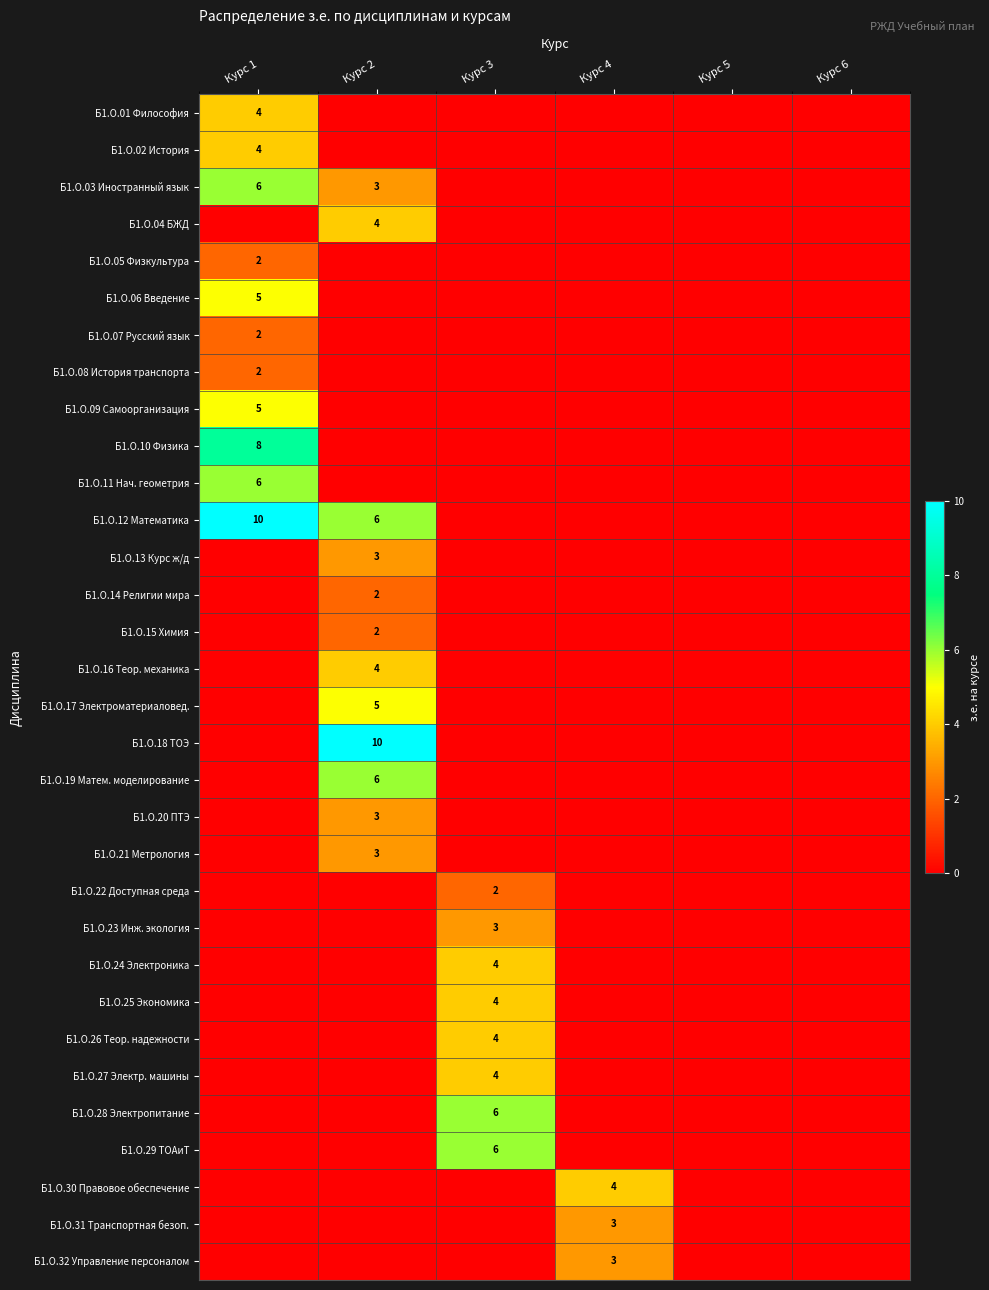

Is it true that Б1.О.20 ПТЭ equals 1 at Курс 2?

False